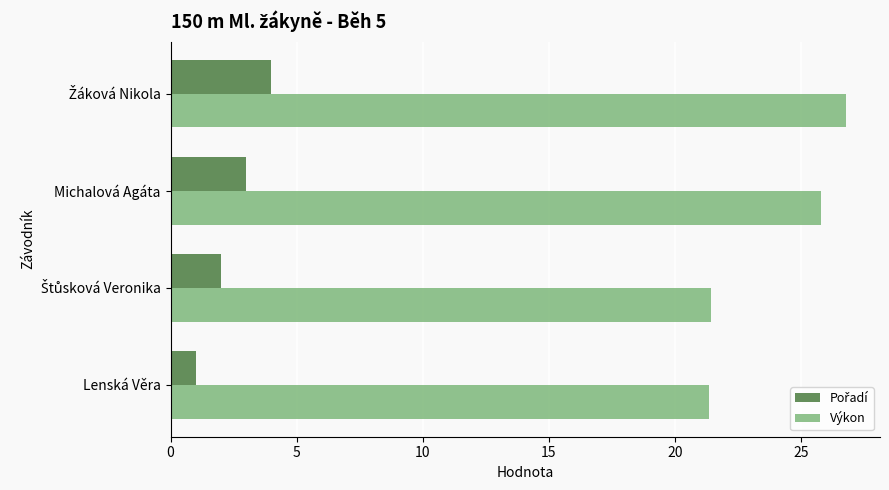

What is the total value across all series at Lenská Věra?

22.3